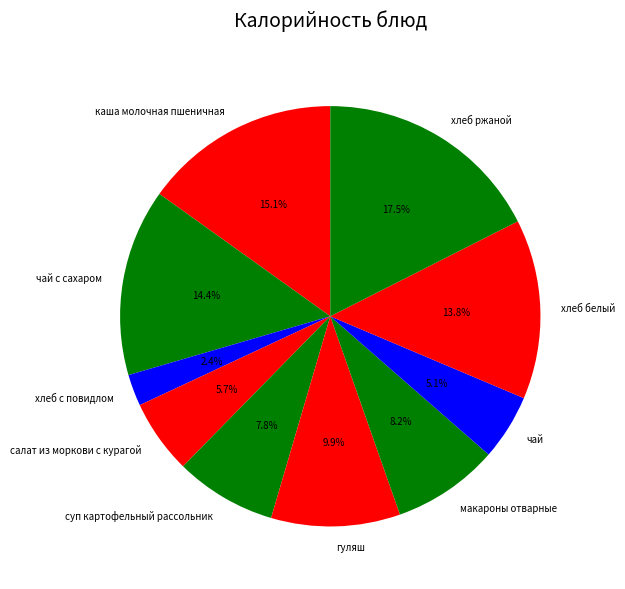

Approximately how many times larger is the value at каша молочная пшеничная compared to хлеб ржаной?

0.9